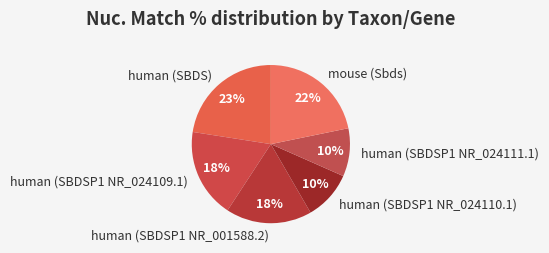

Do human (SBDSP1 NR_024110.1) and human (SBDSP1 NR_024111.1) together represent more than half of the pie?

No